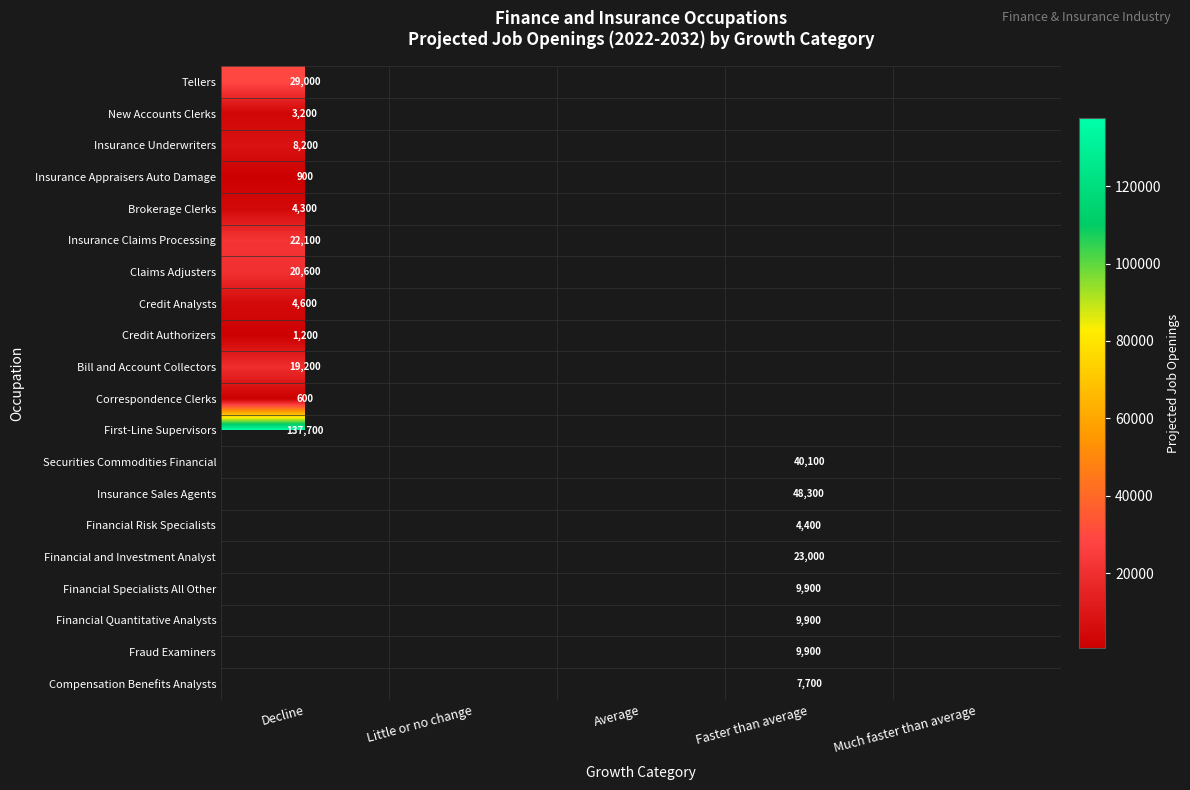

Is it true that Financial Risk Specialists equals 5987 at Faster than average?

False